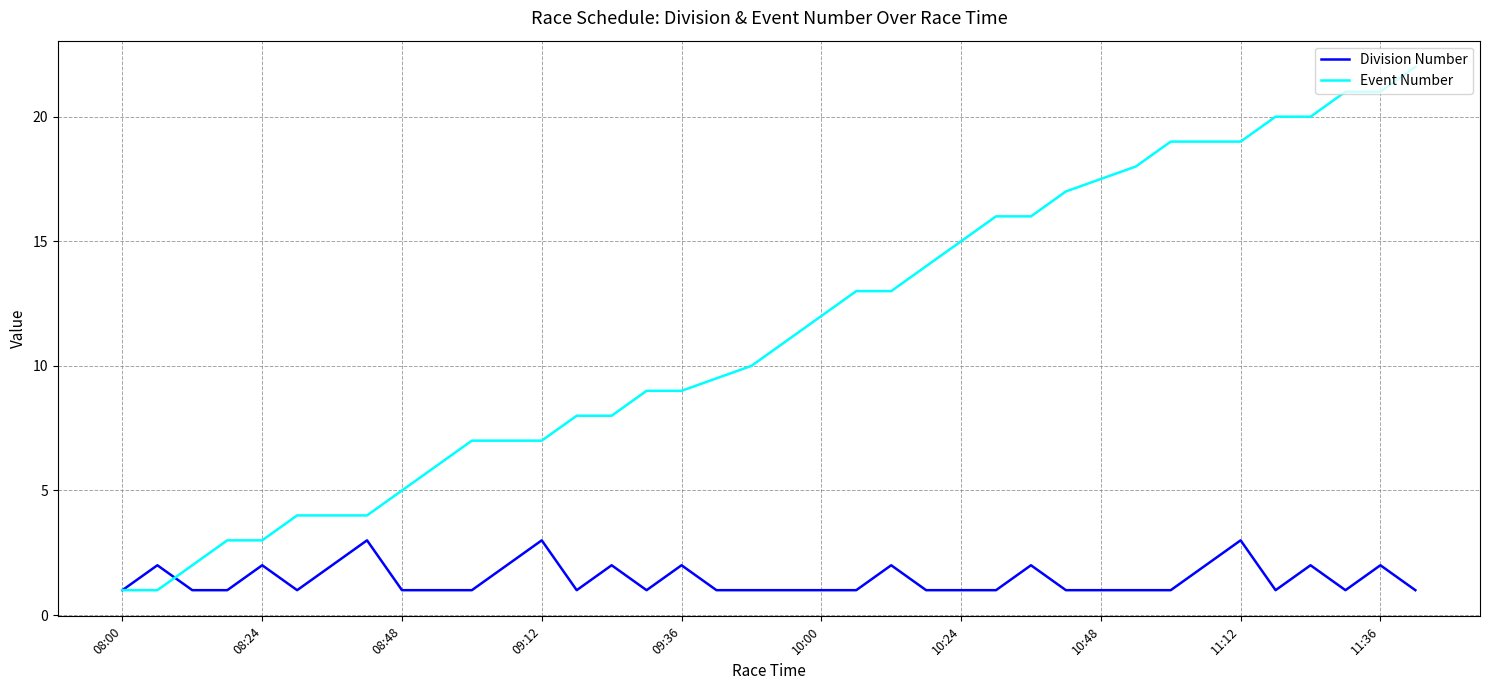

What is the maximum value shown in the chart?

22.0